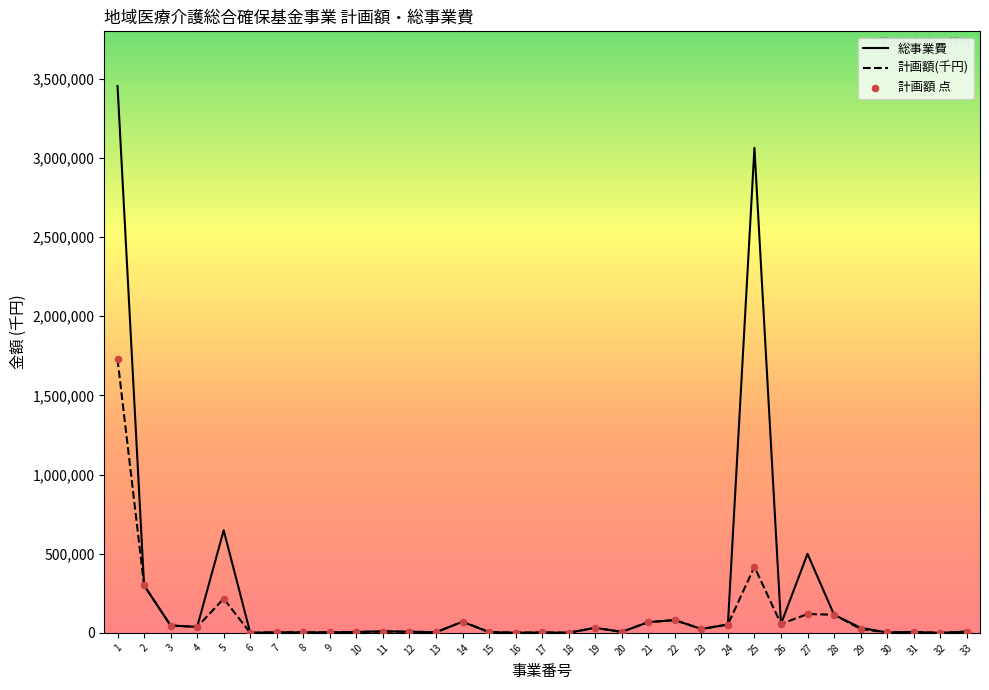

Which series has the largest total across all categories?

総事業費